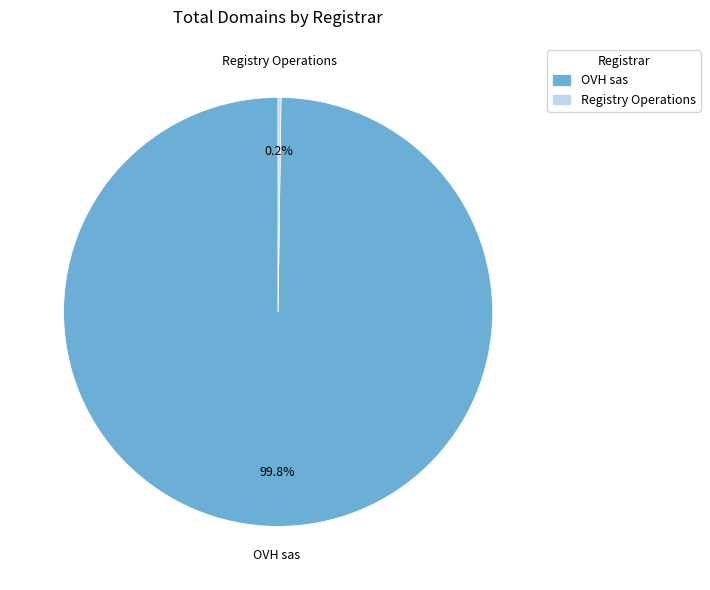

Which category has the biggest portion of the pie?

OVH sas